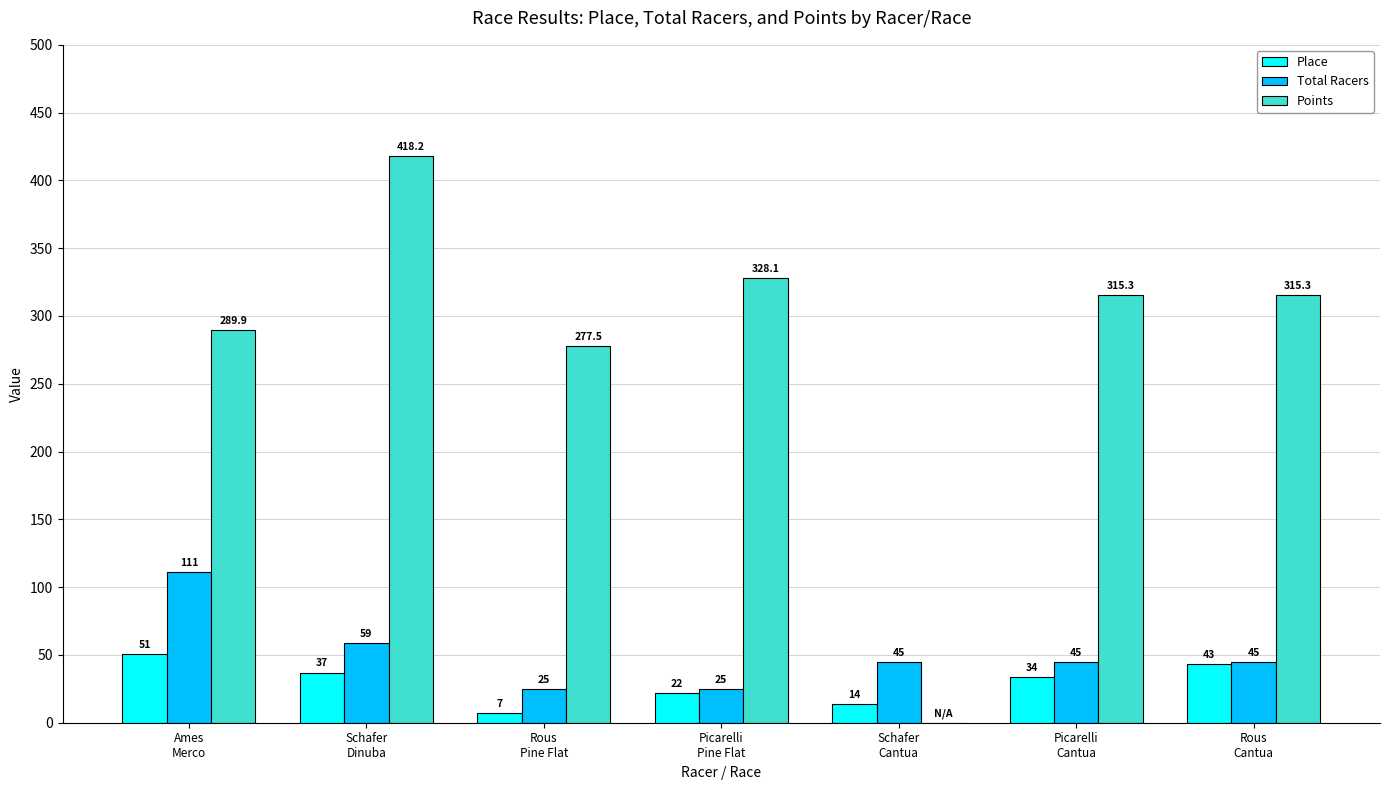

Reading left to right, list all the values displayed in this chart.

Place: 51.0	37.0	7.0	22.0	14.0	34.0	43.0
Total Racers: 111.0	59.0	25.0	25.0	45.0	45.0	45.0
Points: 289.9	418.2	277.5	328.1	0.0	315.3	315.3